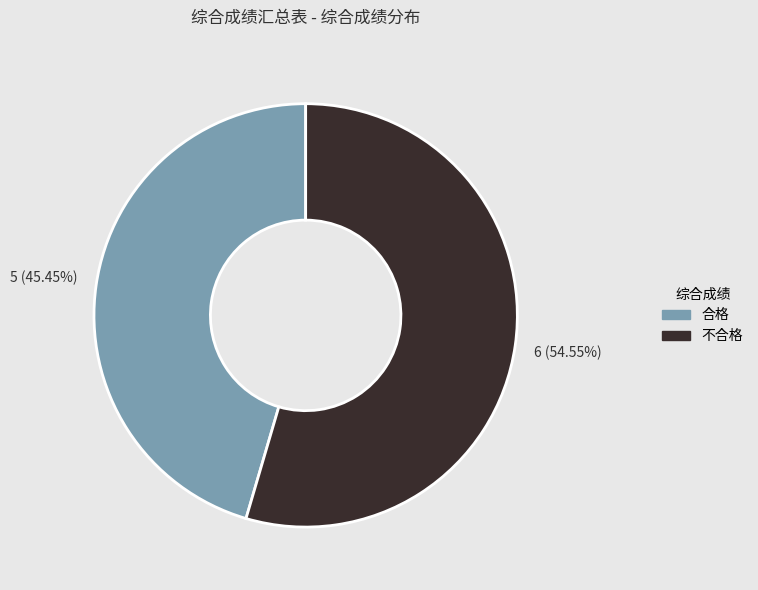

How much of the chart is everything except 合格?

54.5%